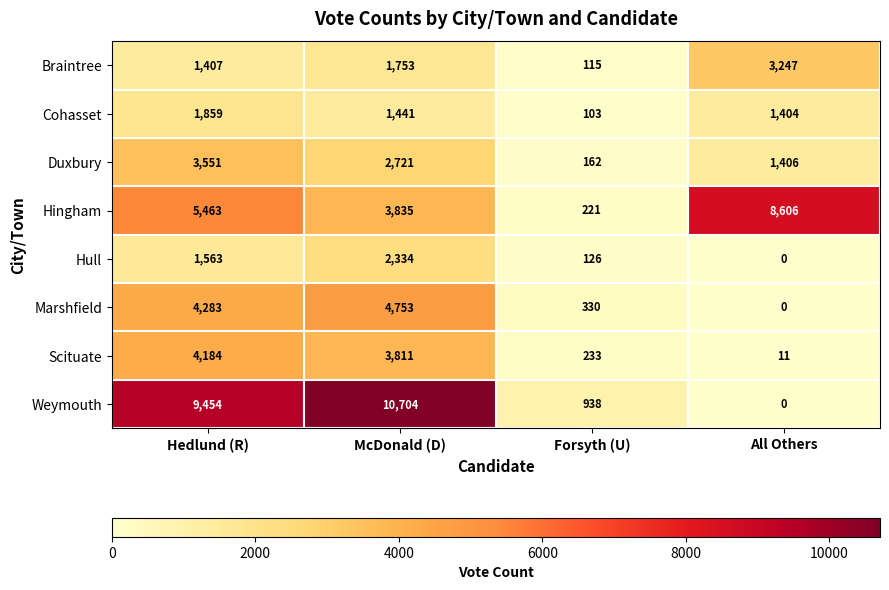

List the series in order of their peak value, lowest first.

Cohasset, Hull, Braintree, Duxbury, Scituate, Marshfield, Hingham, Weymouth